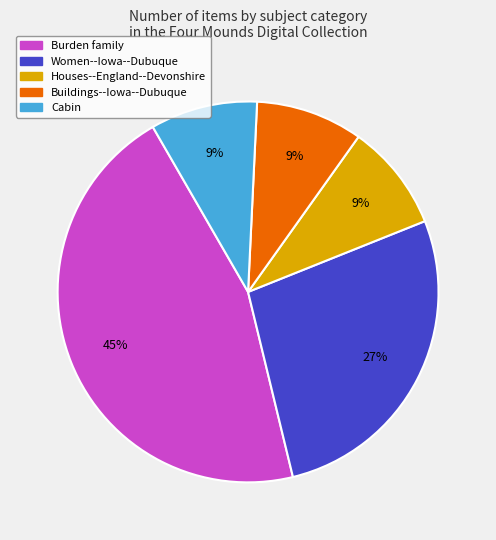

How many slices are in this pie chart?

5